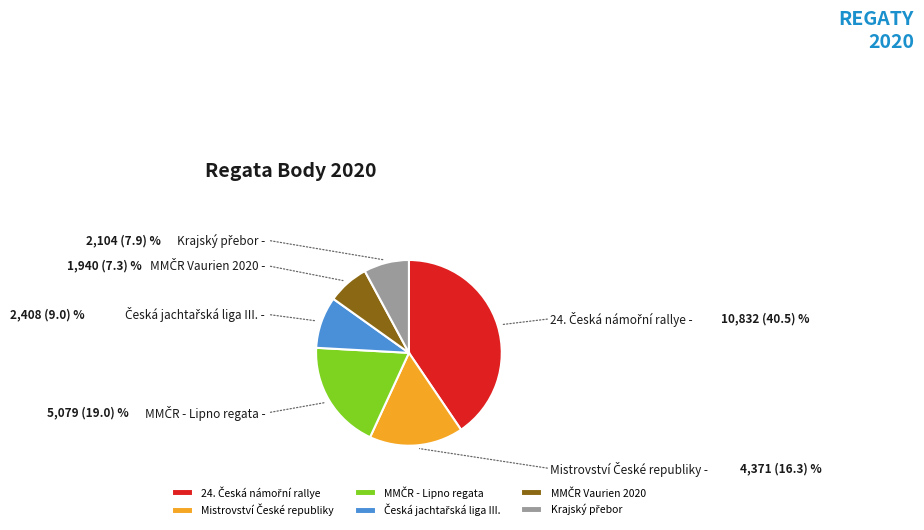

Is there any slice that represents more than half of the pie?

No